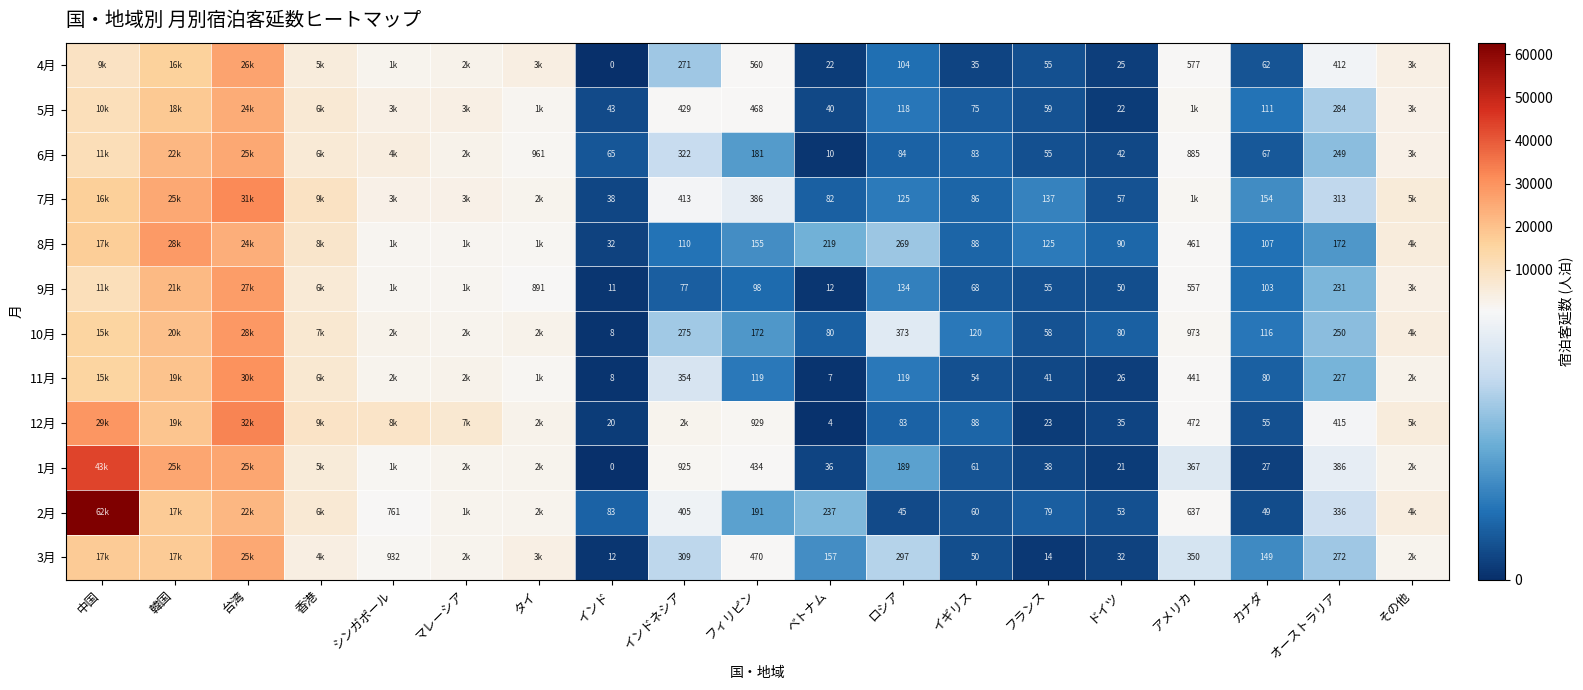

What is the total value across all series at ロシア?

1940